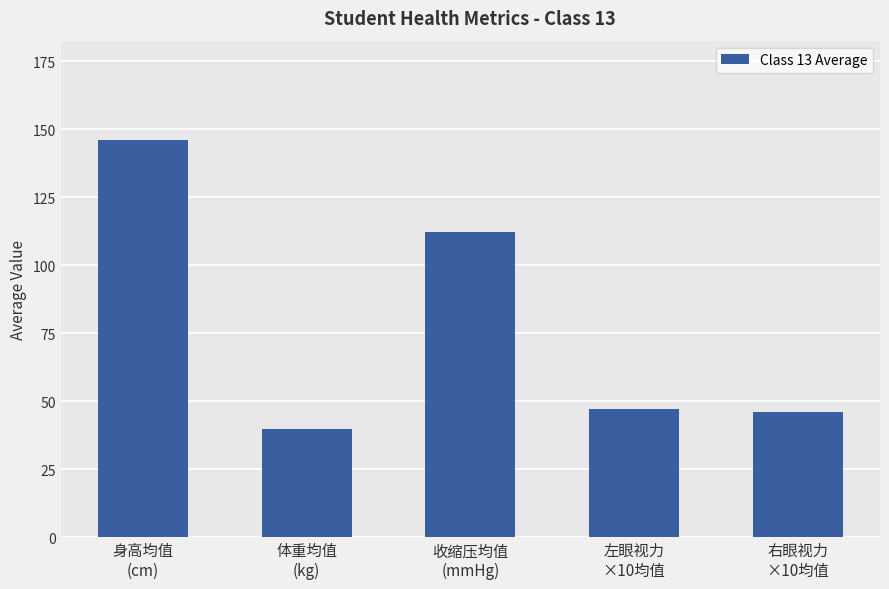

What is the value of the 5th bar from the left?

46.1